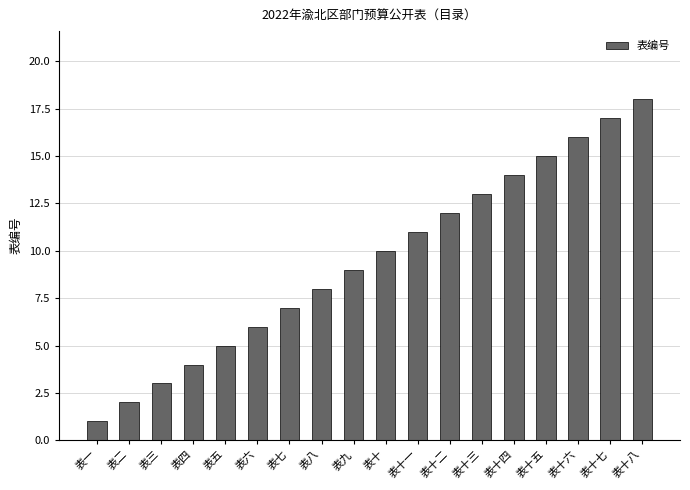

Are the bars horizontal?

No